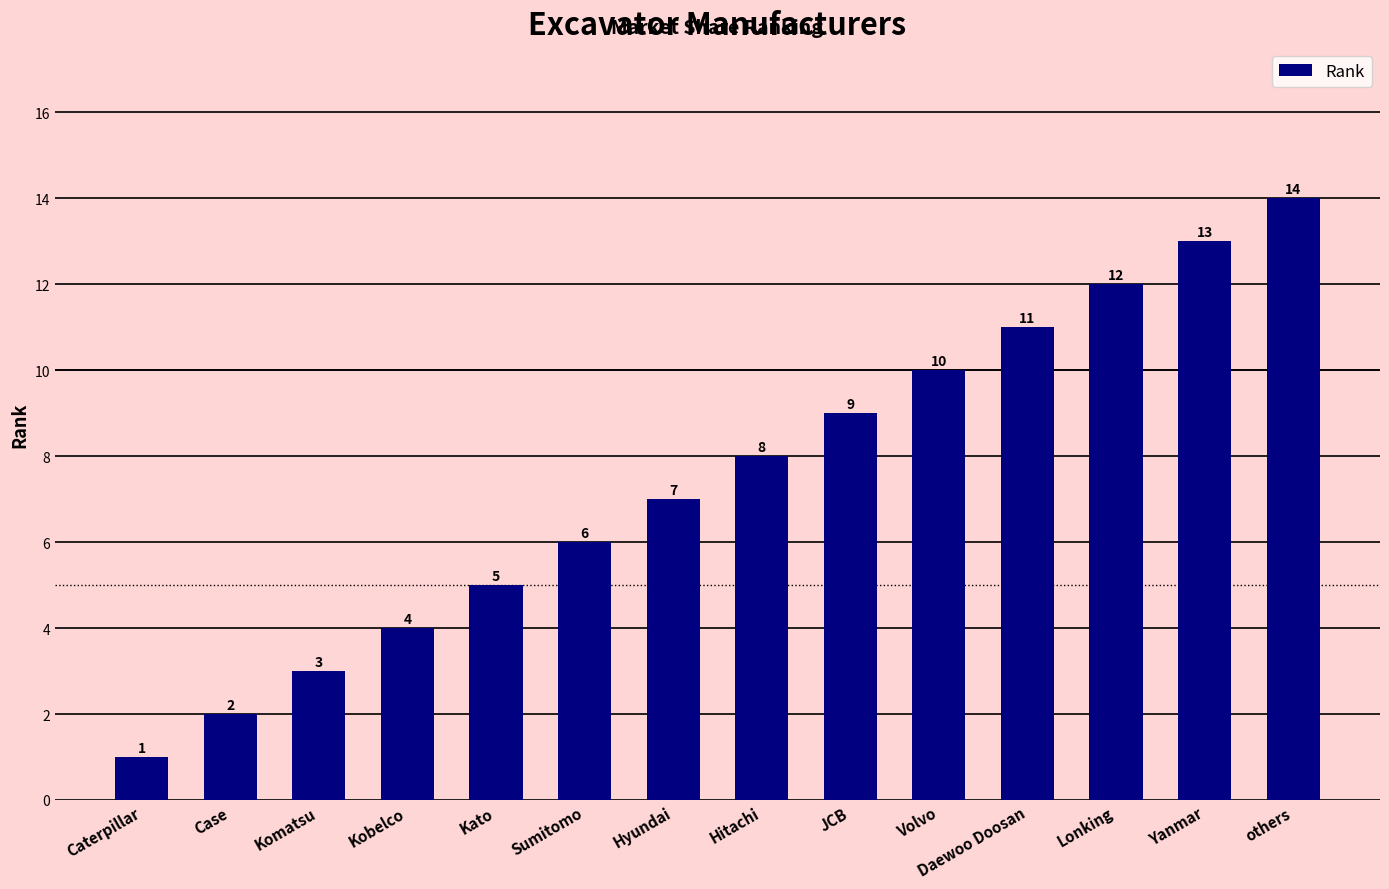

What is the change in value from Kato to Sumitomo?

+1